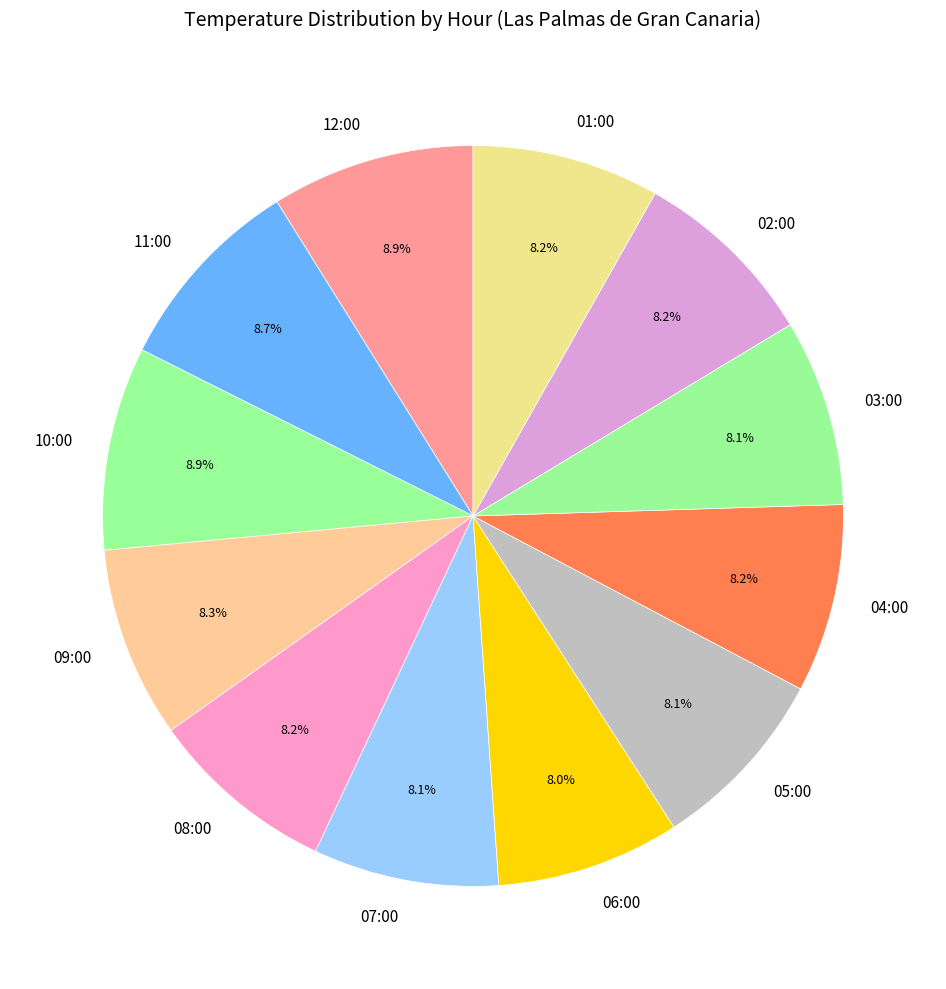

Approximately how many times larger is the value at 03:00 compared to 09:00?

1.0